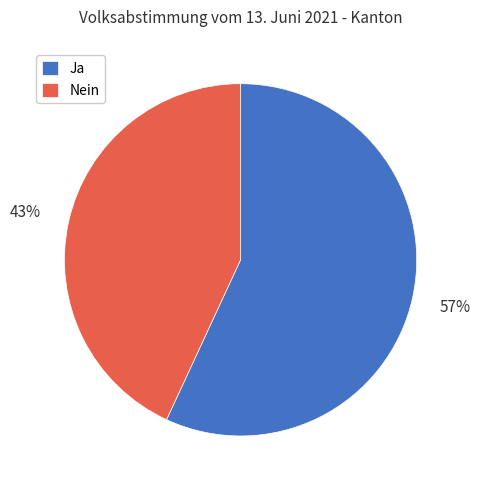

Rank the categories by value from highest to lowest.

Ja, Nein